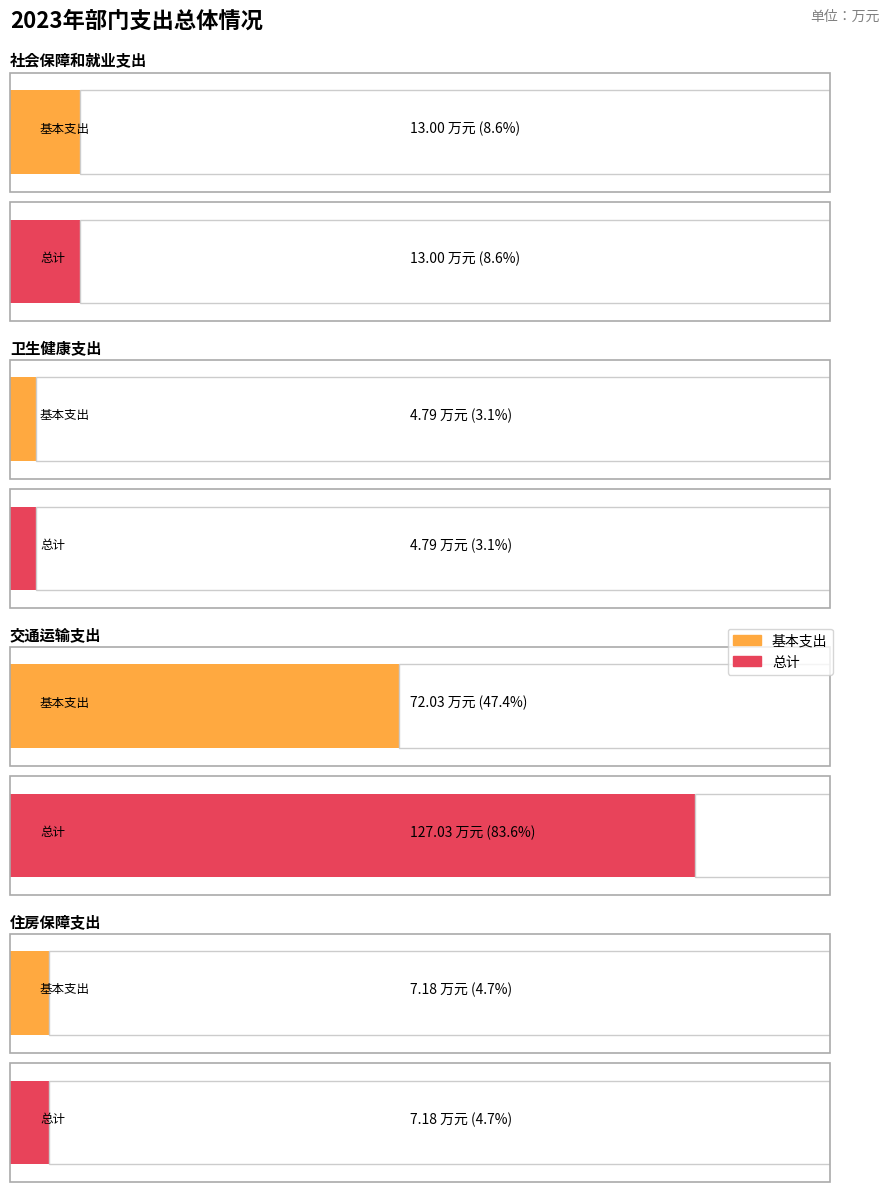

At which category is the sum across all series the highest?

交通运输支出